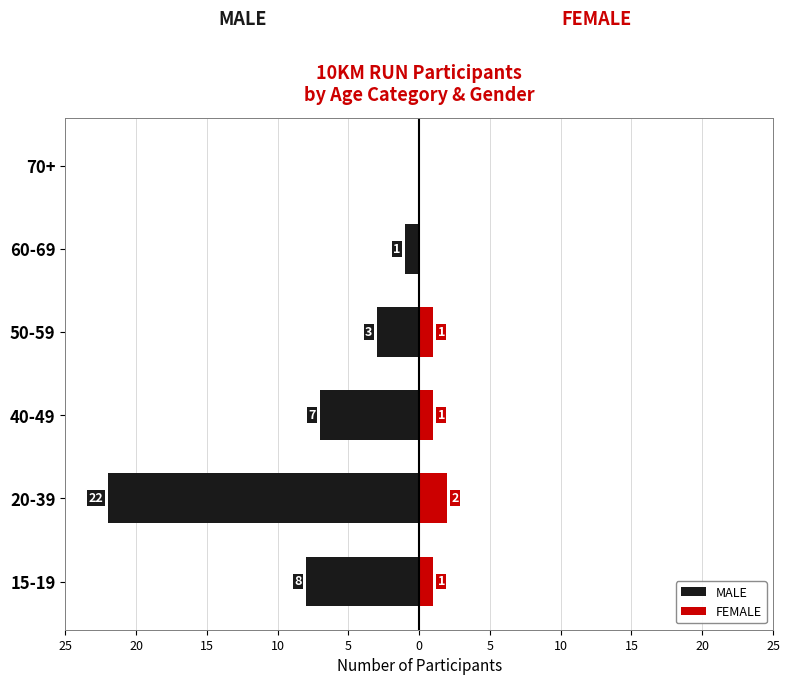

Is it true that MALE equals -22 at 20-39?

True